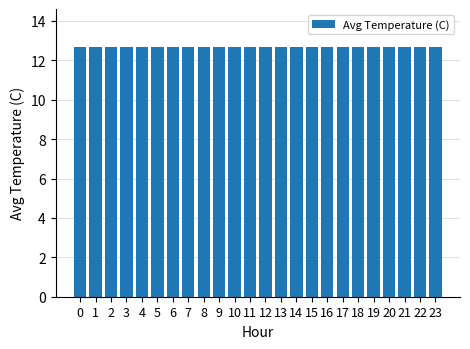

What is the sum of all values?

304.8